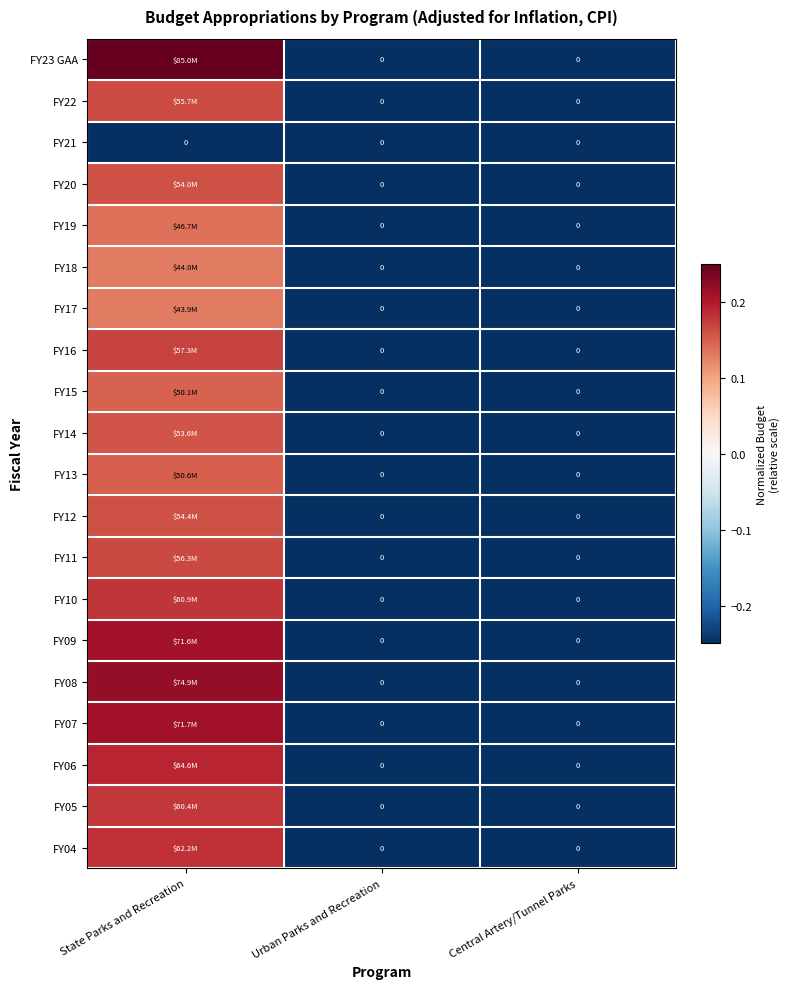

Between State Parks and Recreation and Urban Parks and Recreation, which is larger?

State Parks and Recreation